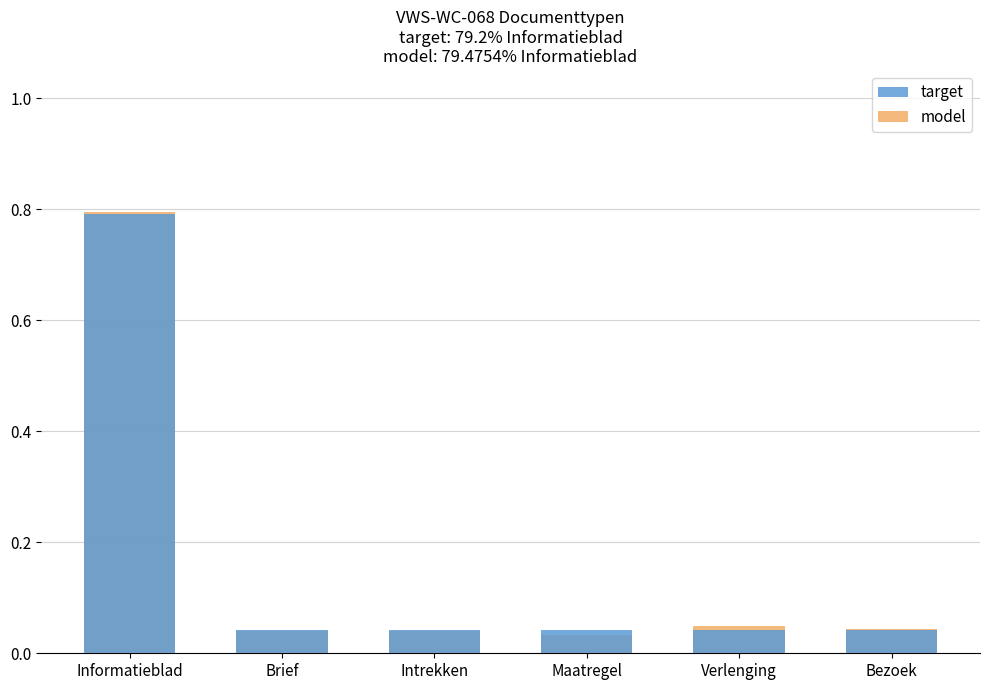

How many distinct data groups are displayed?

2